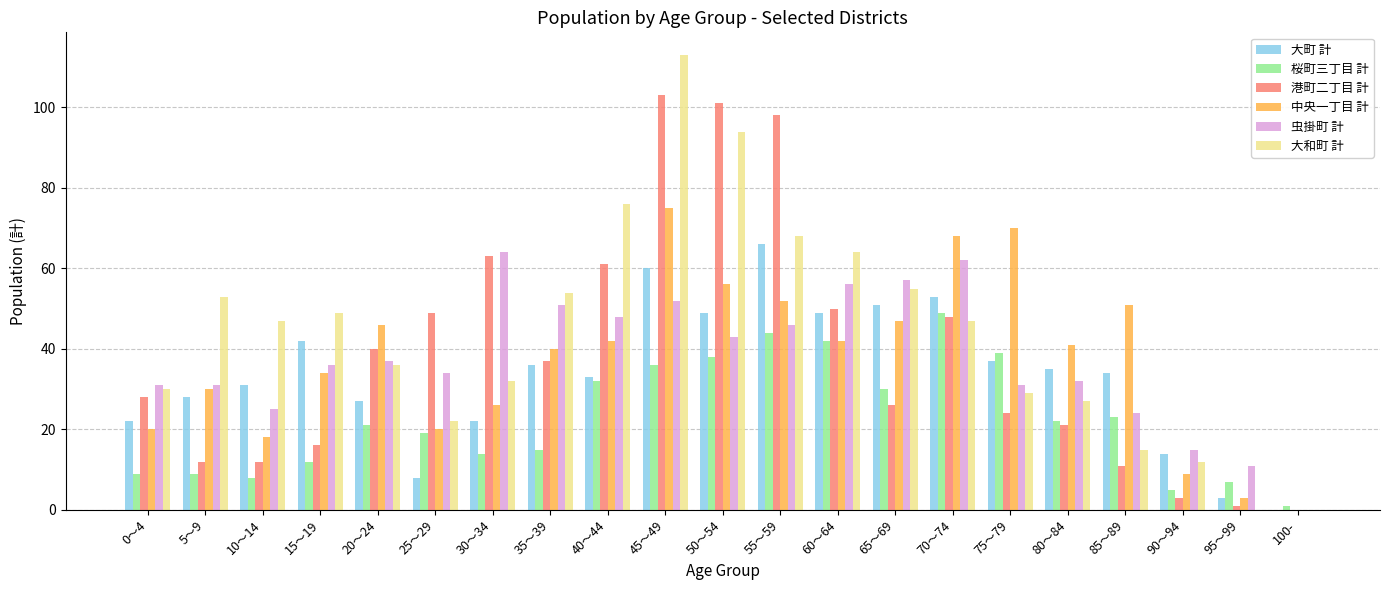

Reading left to right, transcribe all the data shown in this chart.

大町 計: 0～4=22	5～9=28	10～14=31	15～19=42	20～24=27	25～29=8	30～34=22	35～39=36	40～44=33	45～49=60	50～54=49	55～59=66	60～64=49	65～69=51	70～74=53	75～79=37	80～84=35	85～89=34	90～94=14	95～99=3	100-=0
桜町三丁目 計: 0～4=9	5～9=9	10～14=8	15～19=12	20～24=21	25～29=19	30～34=14	35～39=15	40～44=32	45～49=36	50～54=38	55～59=44	60～64=42	65～69=30	70～74=49	75～79=39	80～84=22	85～89=23	90～94=5	95～99=7	100-=1
港町二丁目 計: 0～4=28	5～9=12	10～14=12	15～19=16	20～24=40	25～29=49	30～34=63	35～39=37	40～44=61	45～49=103	50～54=101	55～59=98	60～64=50	65～69=26	70～74=48	75～79=24	80～84=21	85～89=11	90～94=3	95～99=1	100-=0
中央一丁目 計: 0～4=20	5～9=30	10～14=18	15～19=34	20～24=46	25～29=20	30～34=26	35～39=40	40～44=42	45～49=75	50～54=56	55～59=52	60～64=42	65～69=47	70～74=68	75～79=70	80～84=41	85～89=51	90～94=9	95～99=3	100-=0
虫掛町 計: 0～4=31	5～9=31	10～14=25	15～19=36	20～24=37	25～29=34	30～34=64	35～39=51	40～44=48	45～49=52	50～54=43	55～59=46	60～64=56	65～69=57	70～74=62	75～79=31	80～84=32	85～89=24	90～94=15	95～99=11	100-=0
大和町 計: 0～4=30	5～9=53	10～14=47	15～19=49	20～24=36	25～29=22	30～34=32	35～39=54	40～44=76	45～49=113	50～54=94	55～59=68	60～64=64	65～69=55	70～74=47	75～79=29	80～84=27	85～89=15	90～94=12	95～99=0	100-=0